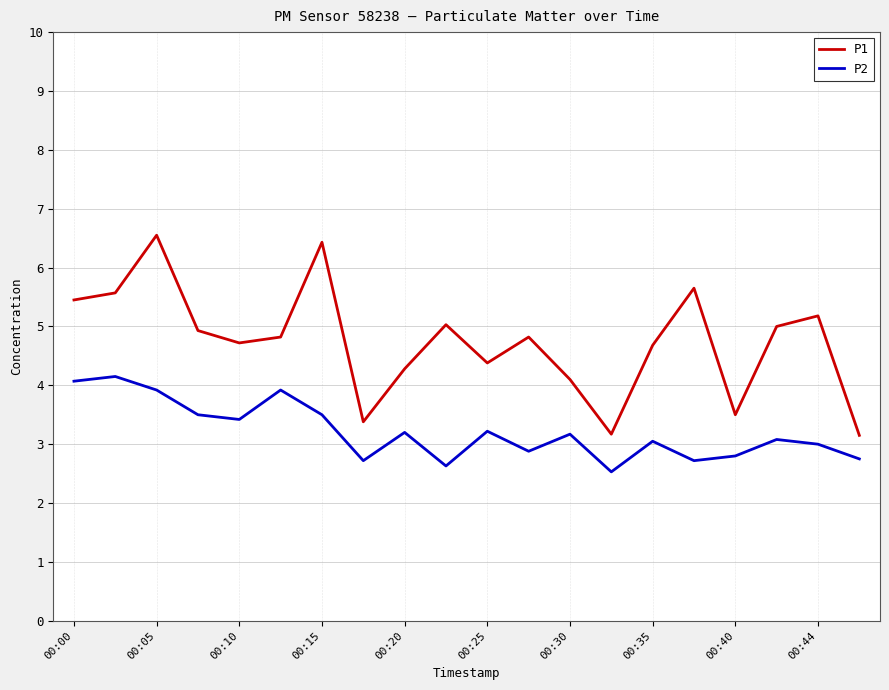

What is the minimum value for P2?

2.5